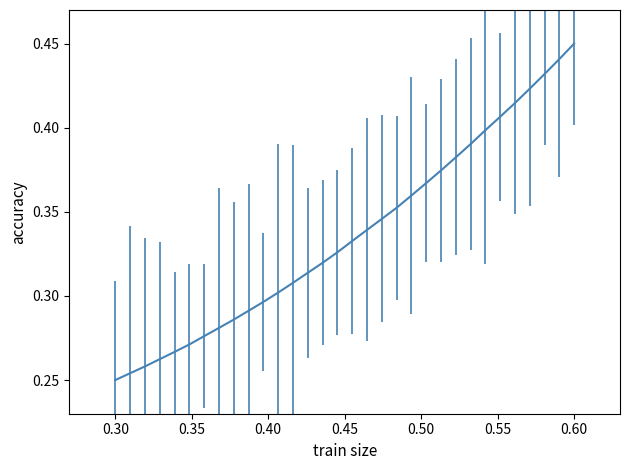

Does the chart display data point markers on the line(s)?

No